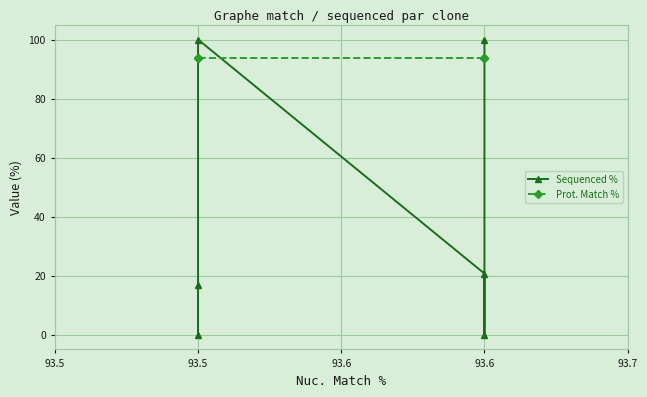

What is the value of the Sequenced % point at the 5th from the left?

100.0